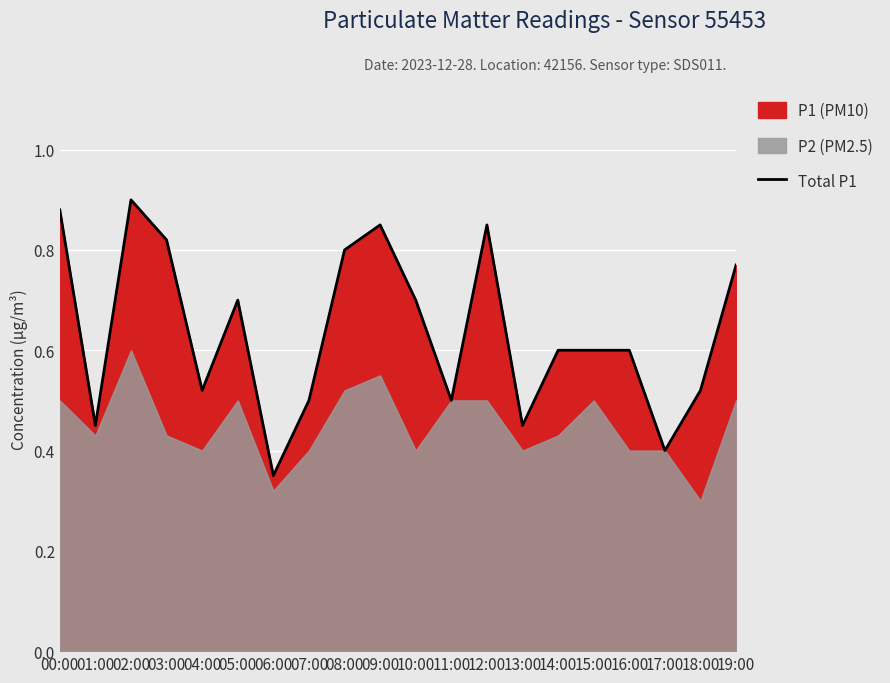

Reading left to right, list all the values displayed in this chart.

00:00=0.9	01:00=0.5	02:00=0.9	03:00=0.8	04:00=0.5	05:00=0.7	06:00=0.3	07:00=0.5	08:00=0.8	09:00=0.8	10:00=0.7	11:00=0.5	12:00=0.8	13:00=0.5	14:00=0.6	15:00=0.6	16:00=0.6	17:00=0.4	18:00=0.5	19:00=0.8